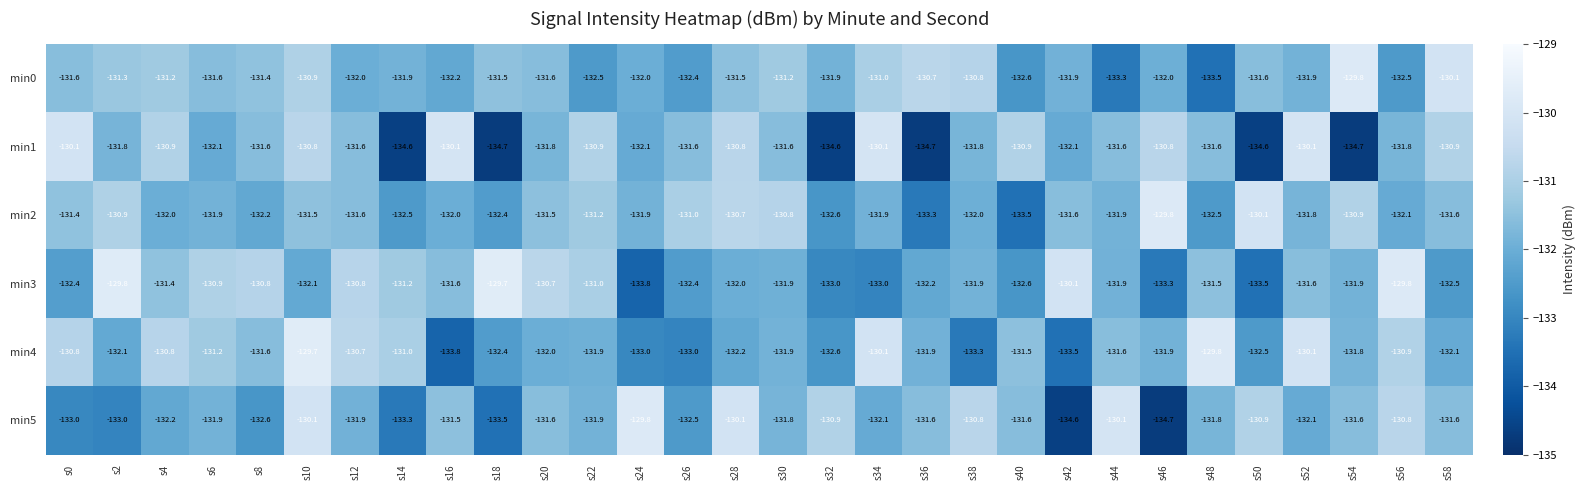

The value of min0 at s28 is -235.4. True or false?

False